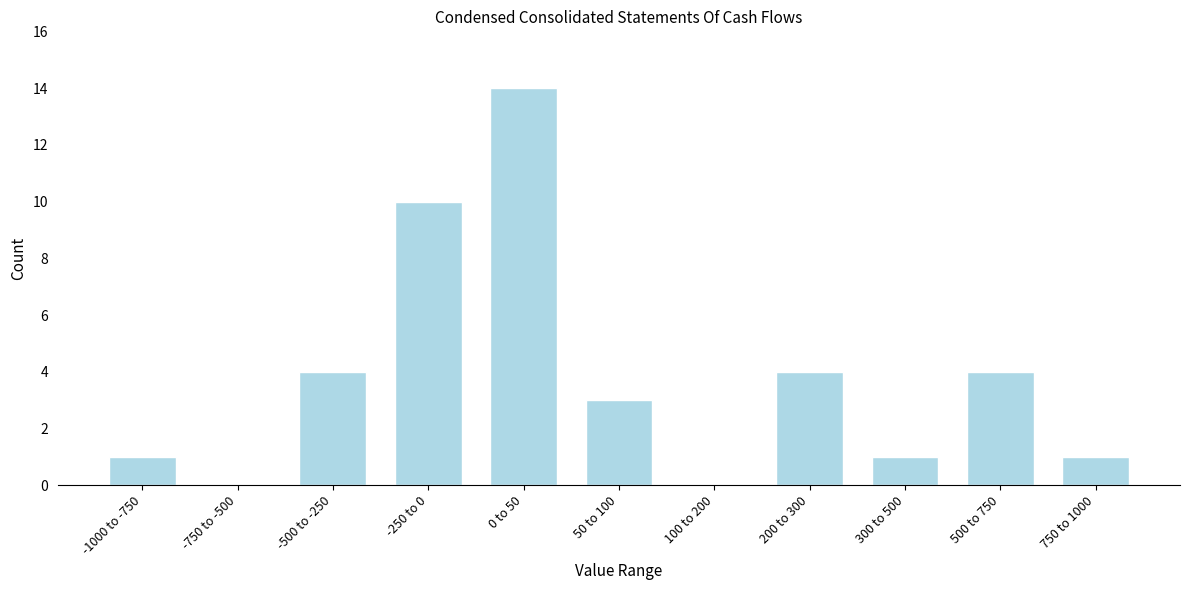

Reading left to right, extract all data points from this chart.

-1000 to -750=1	-750 to -500=0	-500 to -250=4	-250 to 0=10	0 to 50=14	50 to 100=3	100 to 200=0	200 to 300=4	300 to 500=1	500 to 750=4	750 to 1000=1